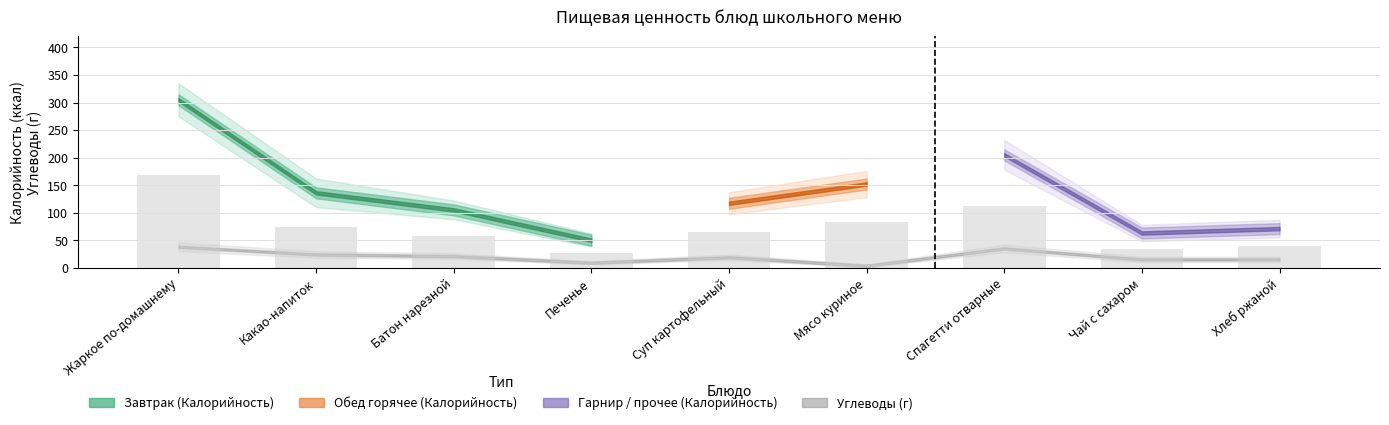

Are the bars horizontal?

No